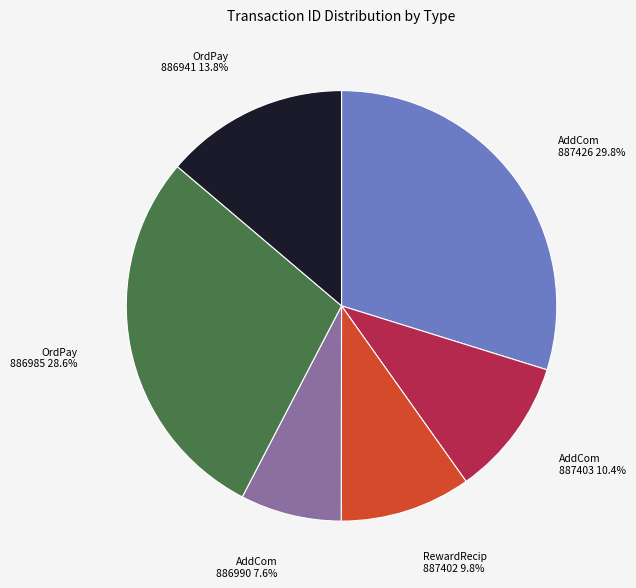

Rank the categories by value from highest to lowest.

AddCom 887426, OrdPay 886985, OrdPay 886941, AddCom 887403, RewardRecip 887402, AddCom 886990